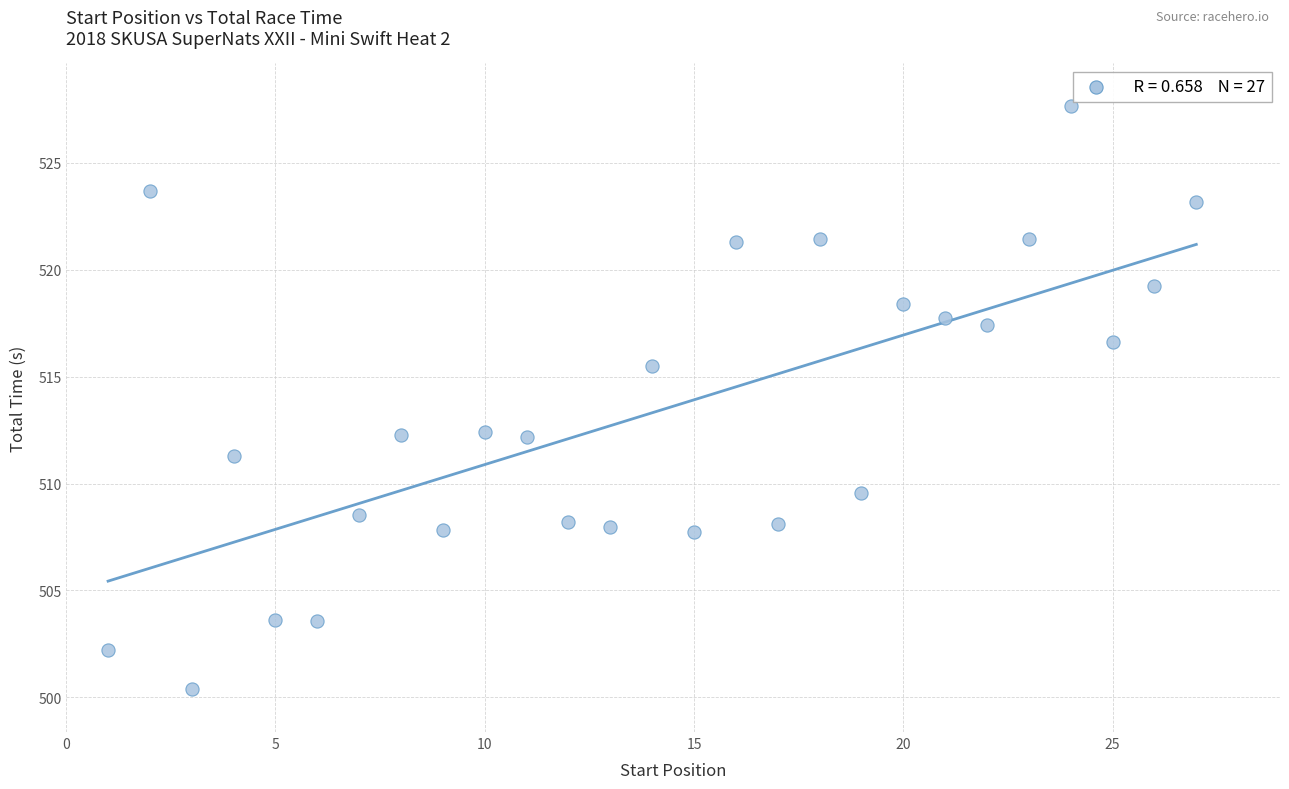

What is the range of X values (max minus min)?

26.0